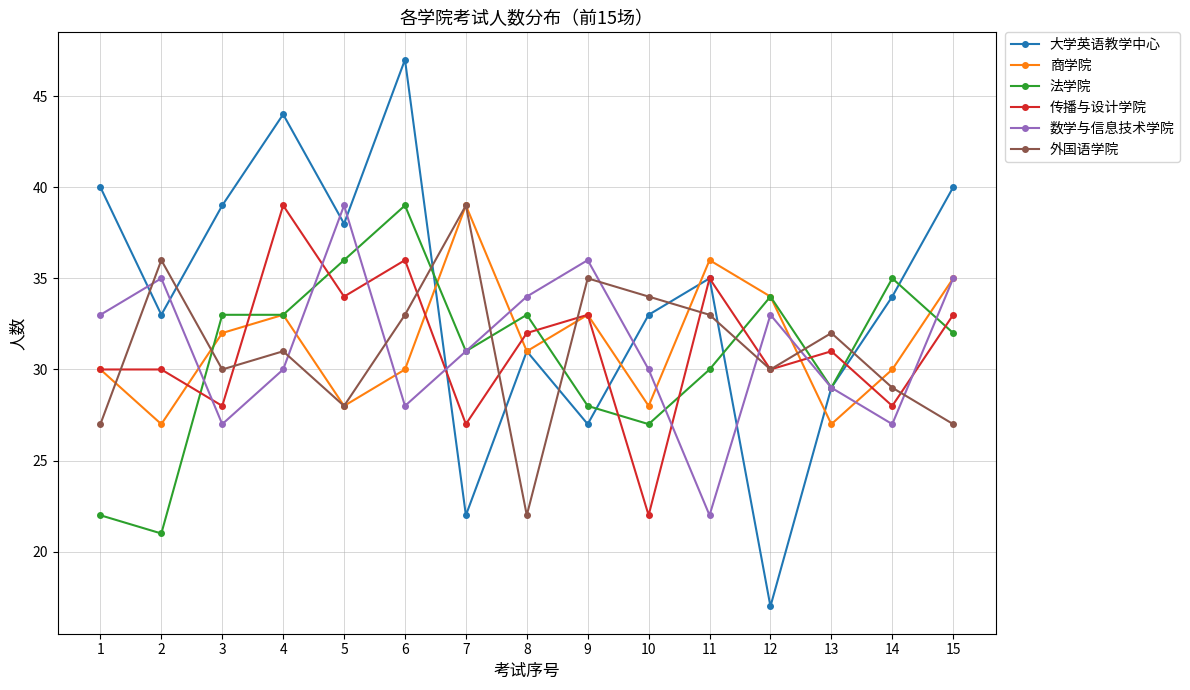

What is the value of the 商学院 point at the 9th from the left?

33